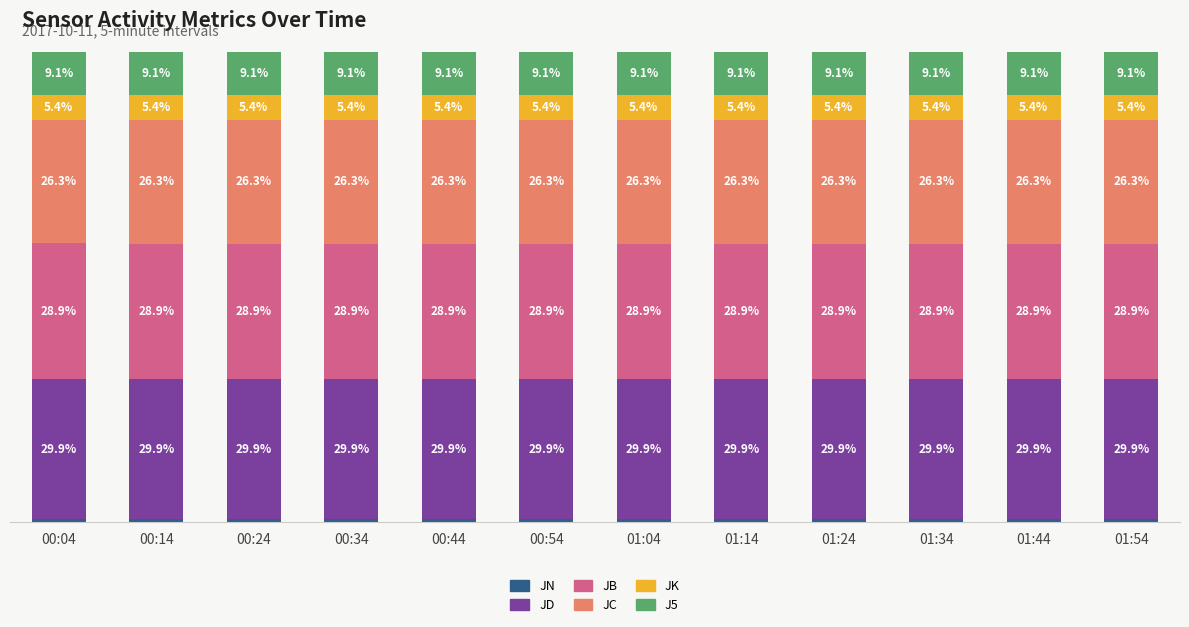

Which series has the largest total across all categories?

JD